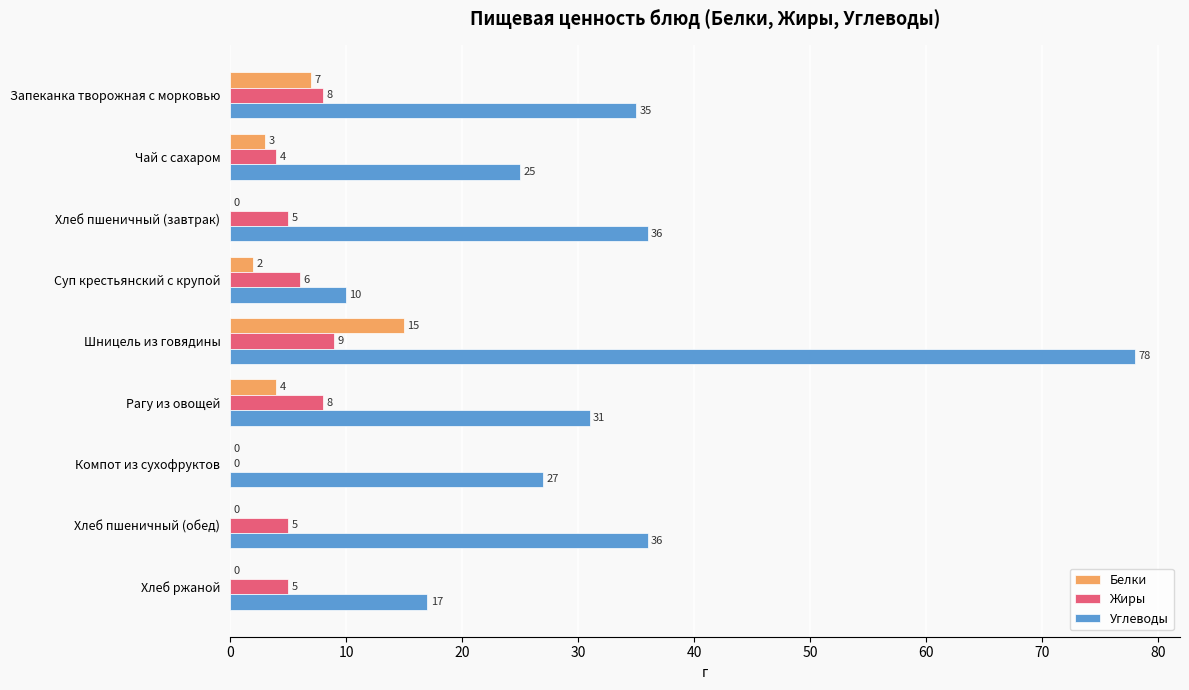

What are all the series names shown in the legend?

Белки, Жиры, Углеводы